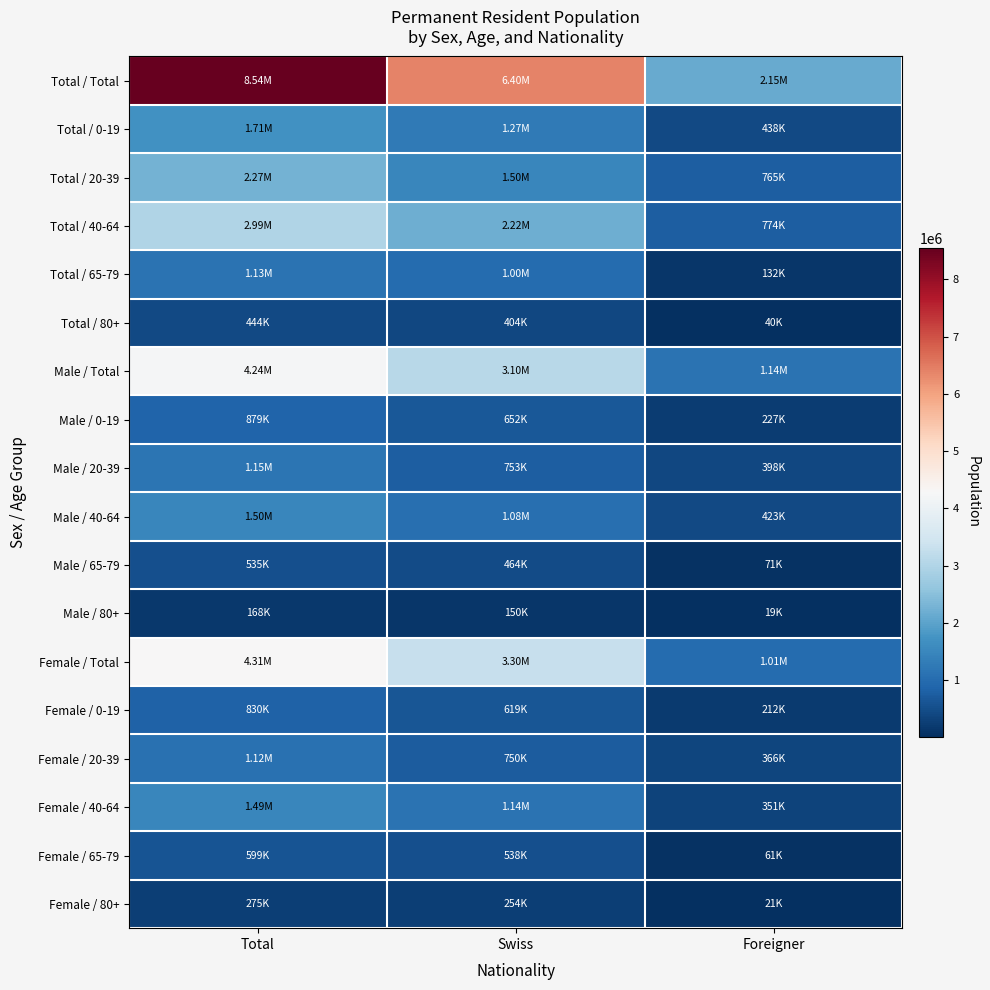

Reading left to right, list all the values displayed in this chart.

Total / Total: Total=8544527	Swiss=6396252	Foreigner=2148275
Total / 0-19: Total=1709458	Swiss=1271265	Foreigner=438193
Total / 20-39: Total=2267929	Swiss=1503252	Foreigner=764677
Total / 40-64: Total=2989839	Swiss=2215988	Foreigner=773851
Total / 65-79: Total=1133649	Swiss=1002088	Foreigner=131561
Total / 80+: Total=443652	Swiss=403659	Foreigner=39993
Male / Total: Total=4237121	Swiss=3099622	Foreigner=1137499
Male / 0-19: Total=879030	Swiss=652418	Foreigner=226612
Male / 20-39: Total=1151607	Swiss=753196	Foreigner=398411
Male / 40-64: Total=1503433	Swiss=1080295	Foreigner=423138
Male / 65-79: Total=534835	Swiss=464154	Foreigner=70681
Male / 80+: Total=168216	Swiss=149559	Foreigner=18657
Female / Total: Total=4307406	Swiss=3296630	Foreigner=1010776
Female / 0-19: Total=830428	Swiss=618847	Foreigner=211581
Female / 20-39: Total=1116322	Swiss=750056	Foreigner=366266
Female / 40-64: Total=1486406	Swiss=1135693	Foreigner=350713
Female / 65-79: Total=598814	Swiss=537934	Foreigner=60880
Female / 80+: Total=275436	Swiss=254100	Foreigner=21336